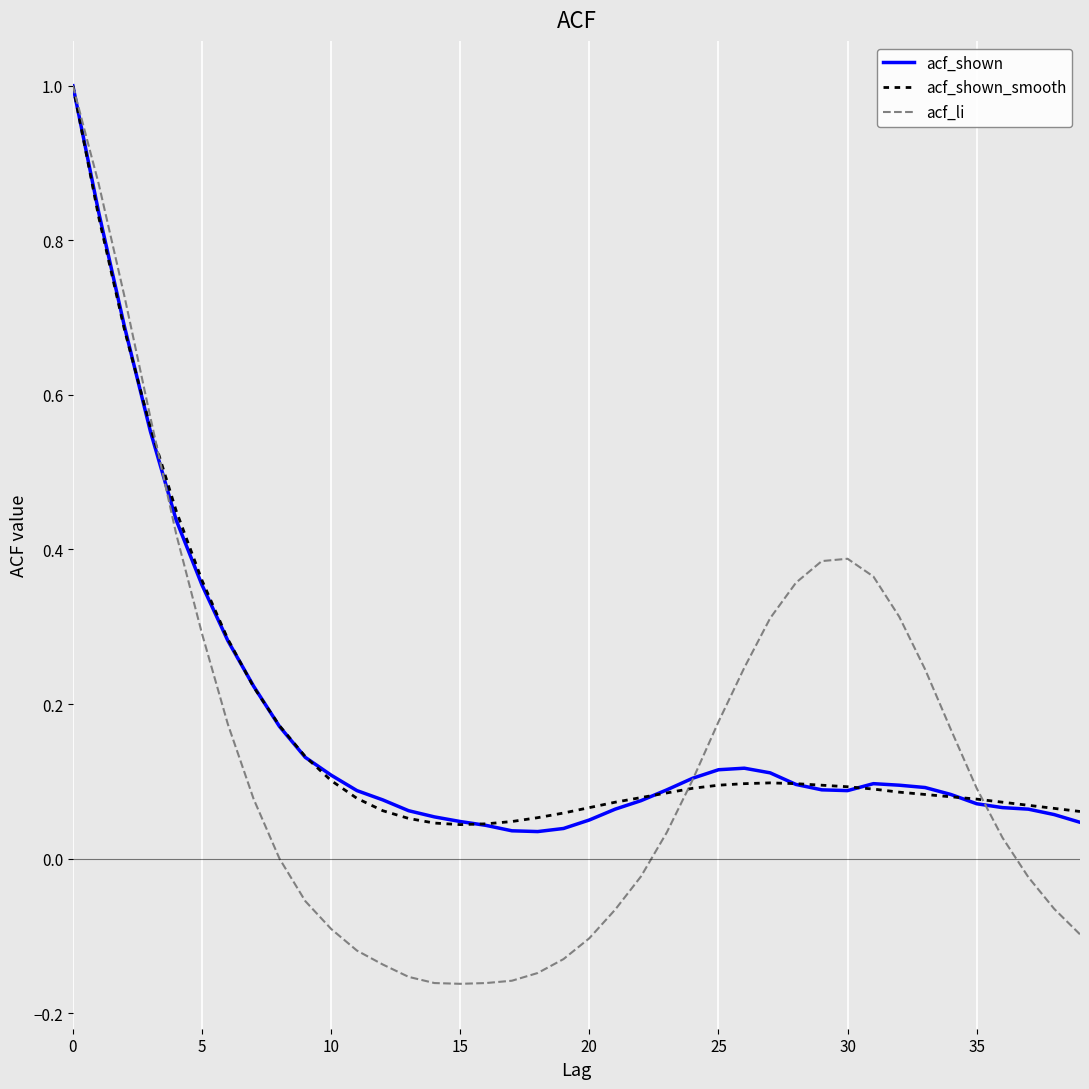

What is the maximum value shown in the chart?

1.0